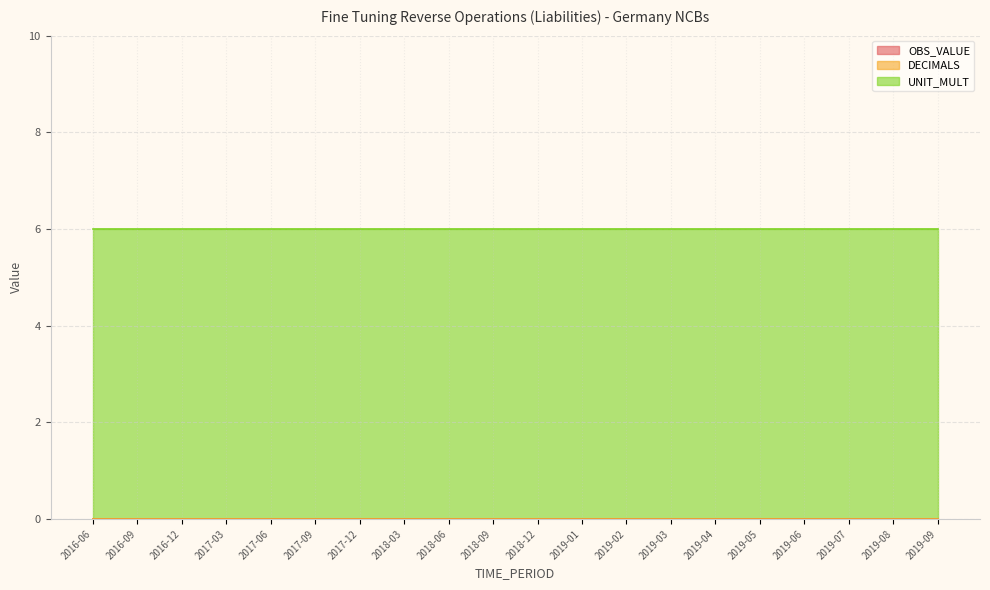

What is the label of the 2nd point from the right?

2019-08